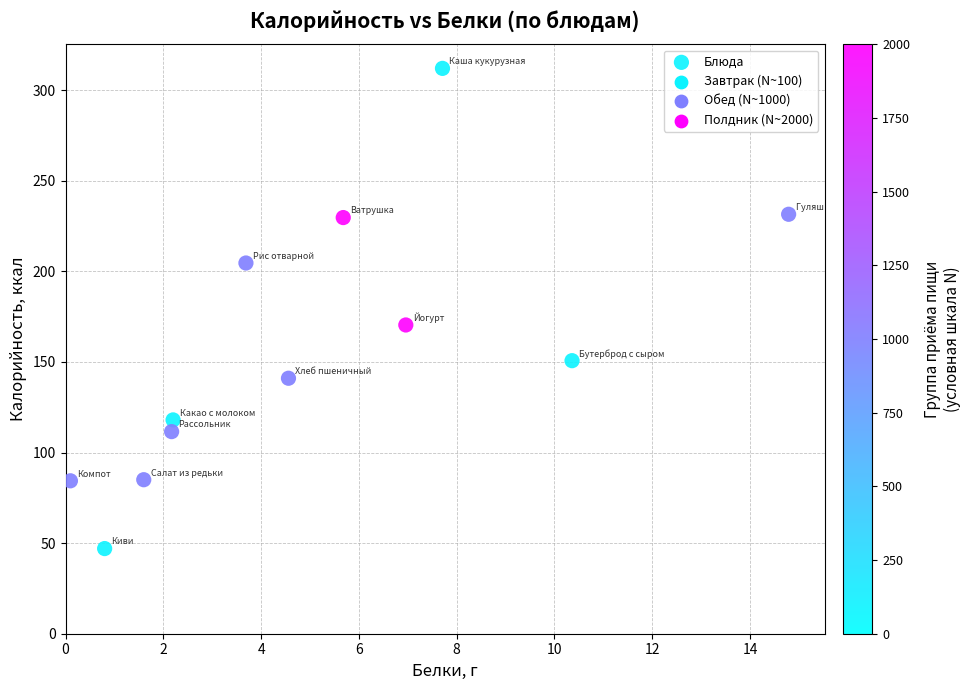

What Y value in the scatter plot is closest to 179?

170.4